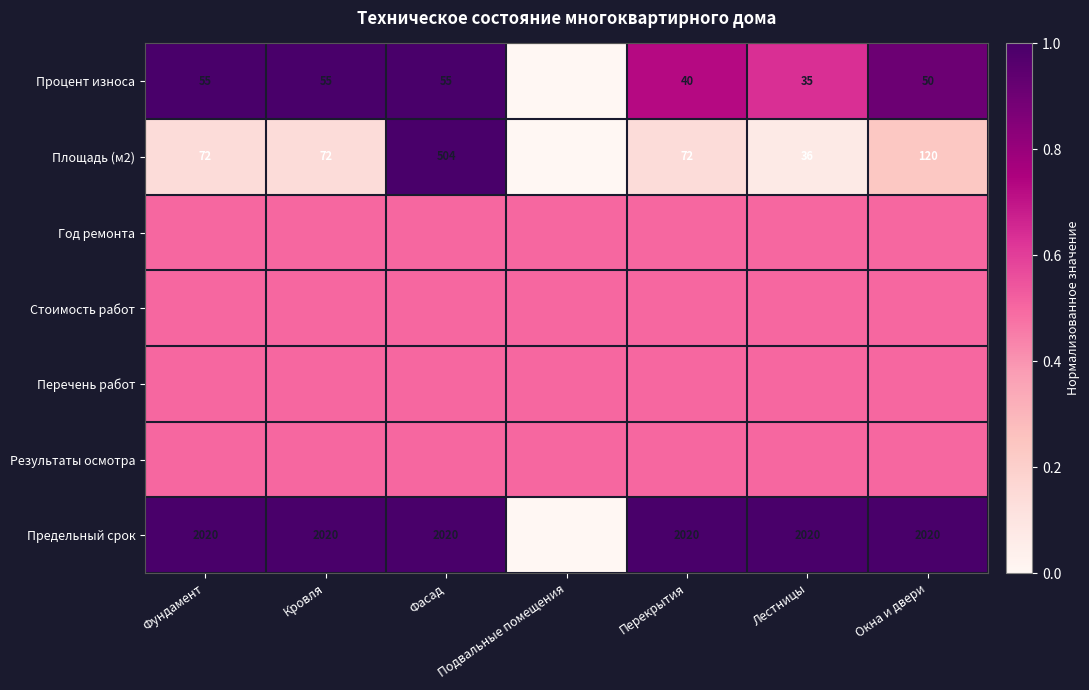

True or false: Предельный срок has a value of 2020.0 at Кровля.

True